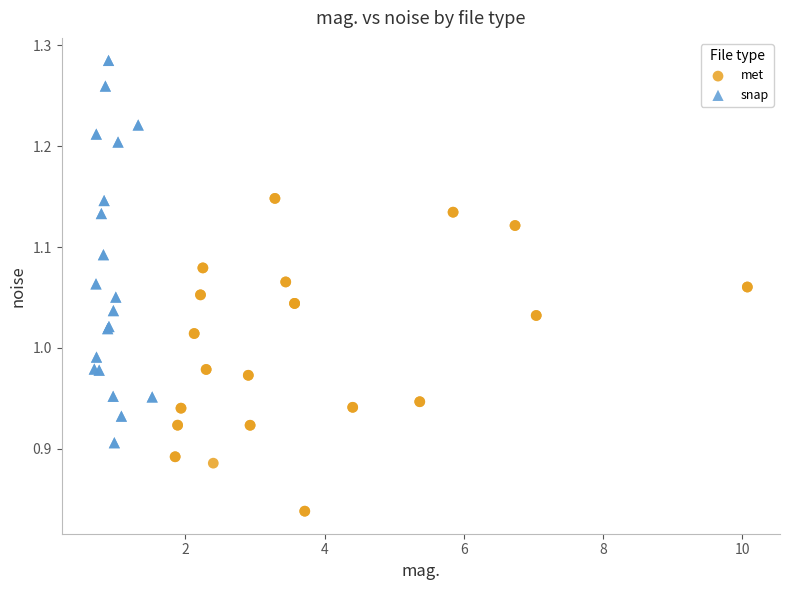

Which series contains the highest Y value?

snap